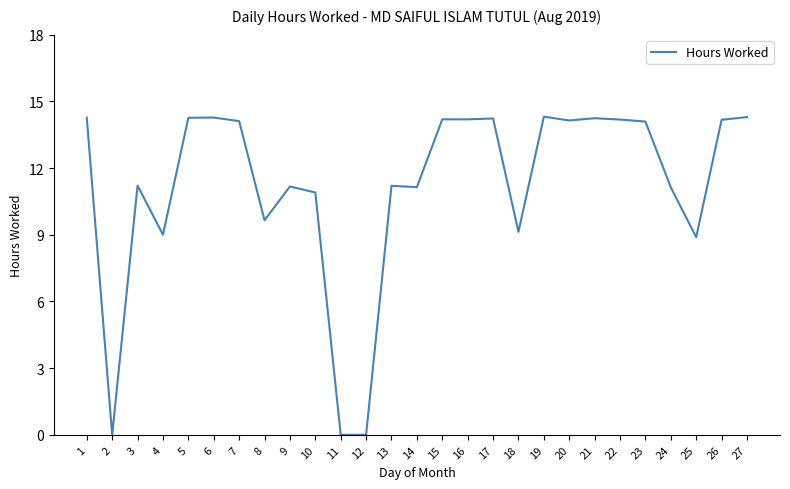

What is the difference between the maximum and minimum values?

14.3